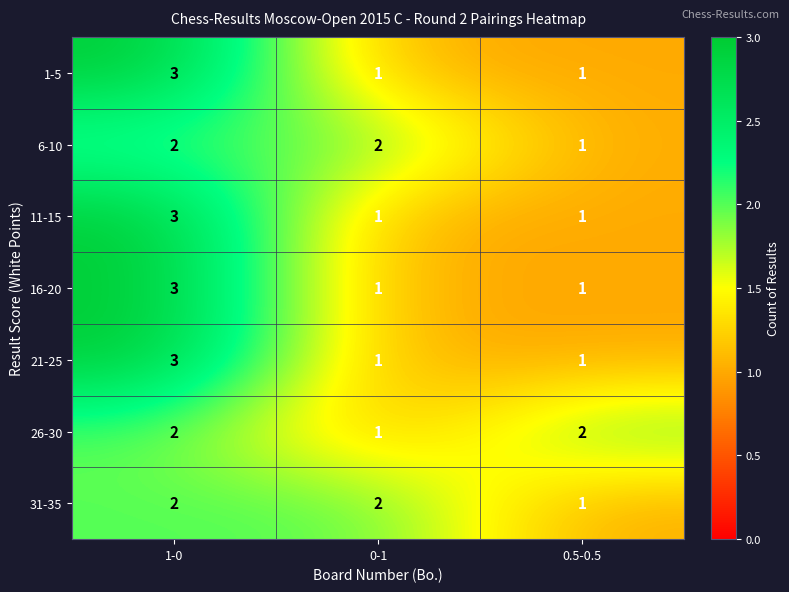

The 6-10 series shows 2 at 0-1. True or false?

True